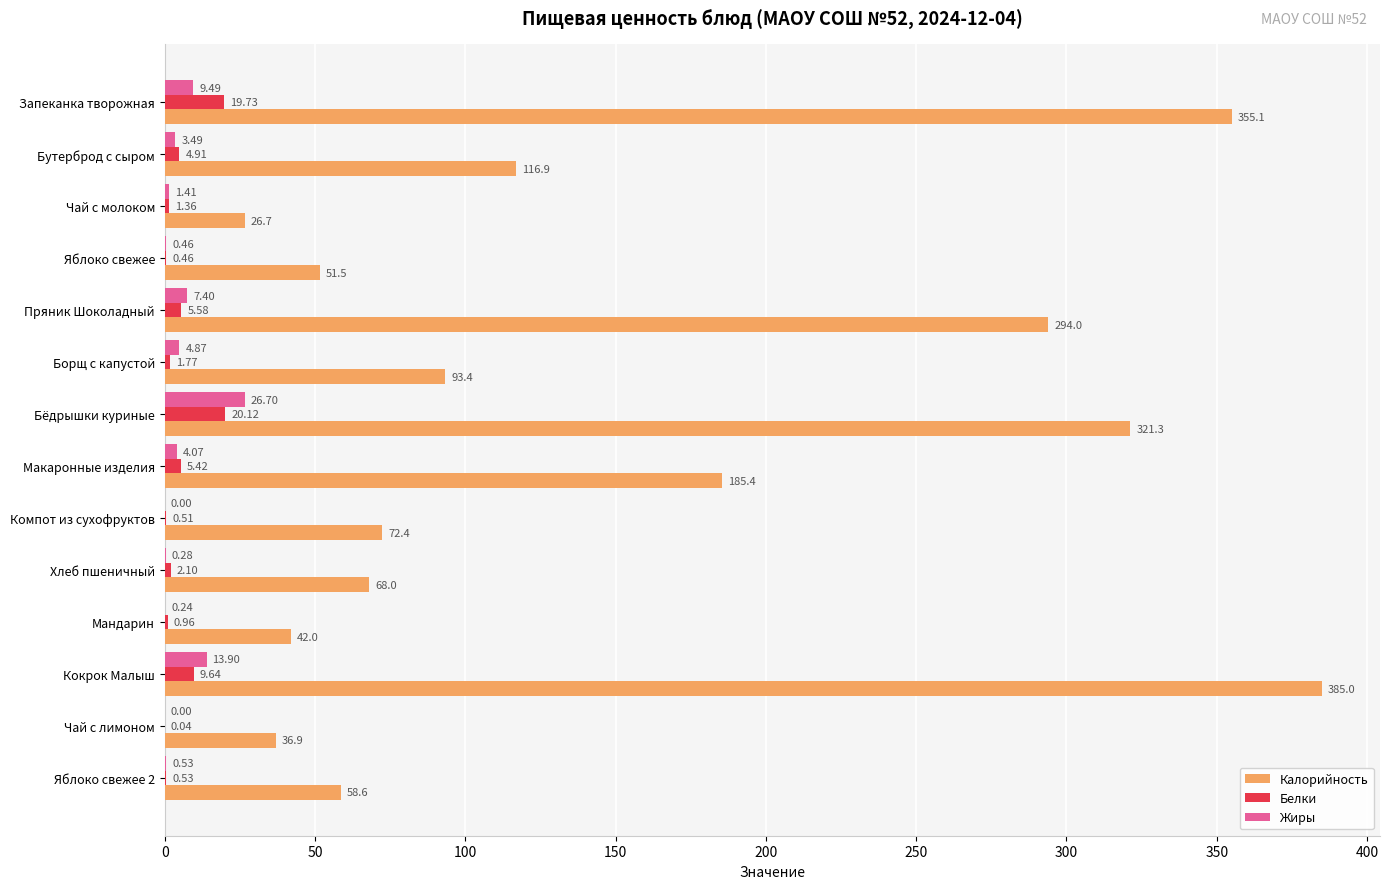

What is the sum of all Калорийность values?

2107.3